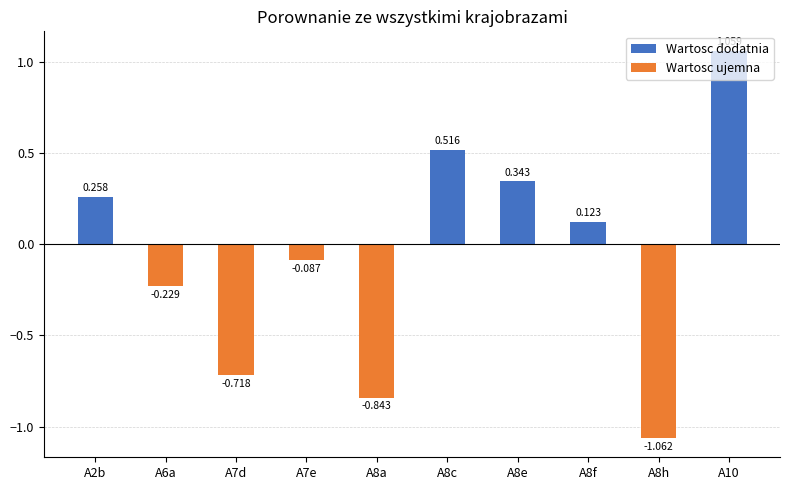

Between A8a and A7e, which is larger?

A7e